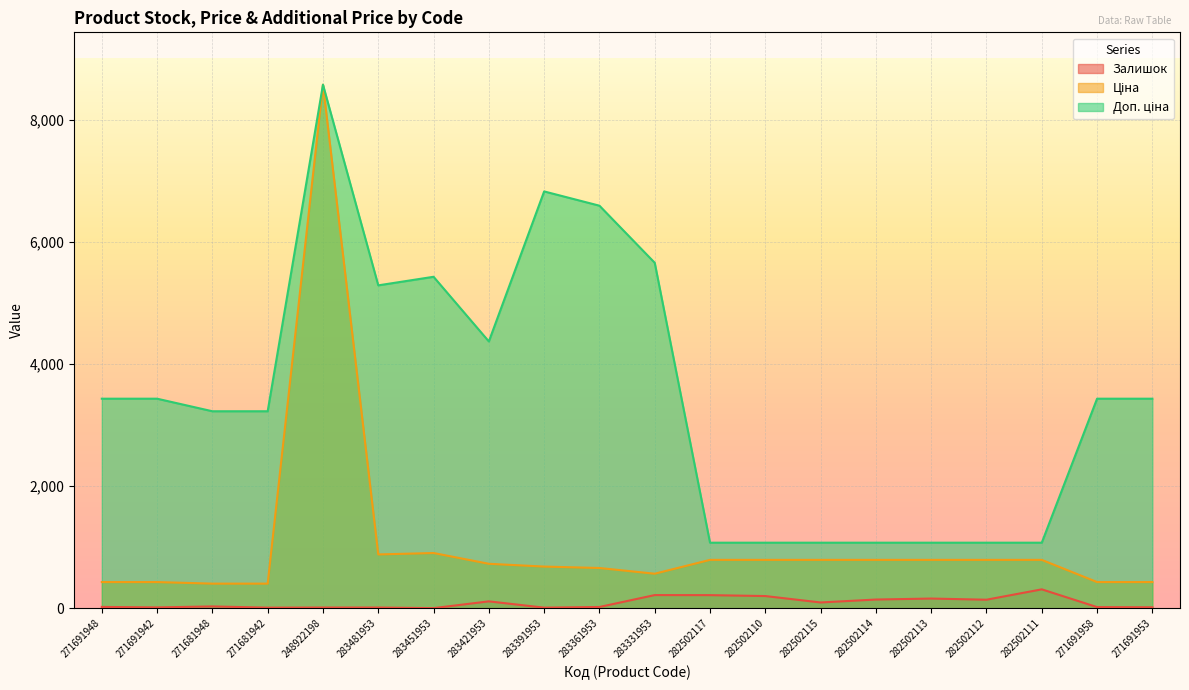

At 282502117, list the series in order from largest to smallest.

Доп. ціна, Ціна, Залишок